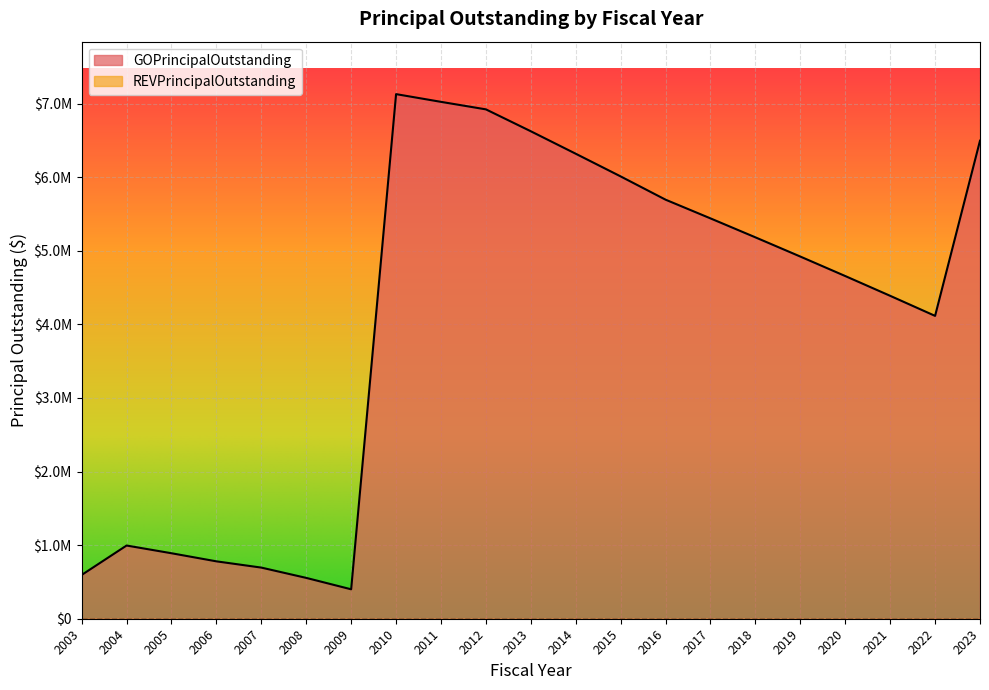

Read the value at 2005.

890000.0